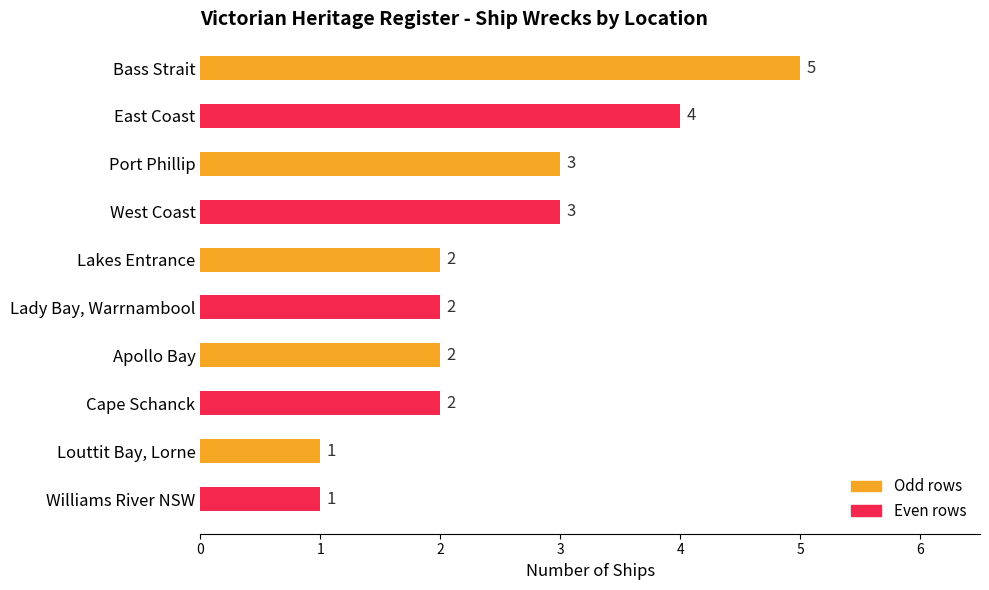

Is it true that the value at West Coast is 3?

True